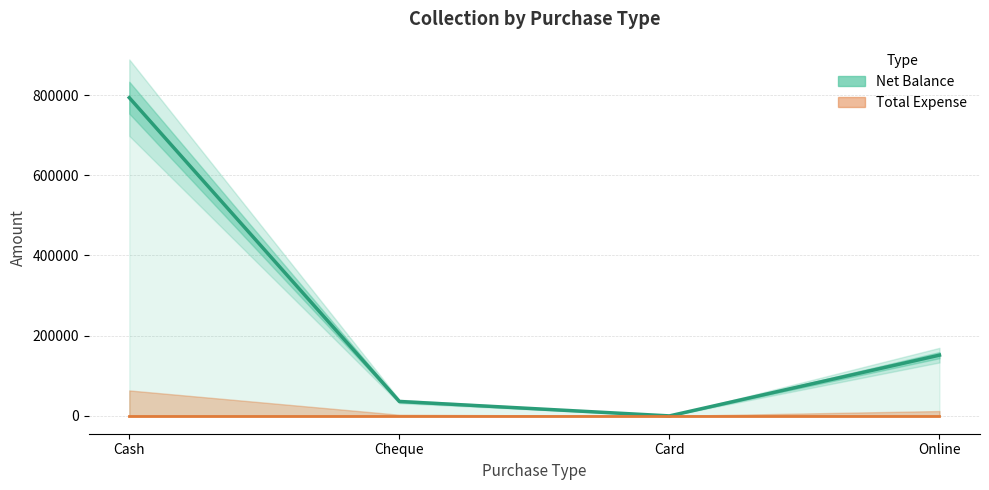

What are all the series names shown in the legend?

Net Balance, Total Expense